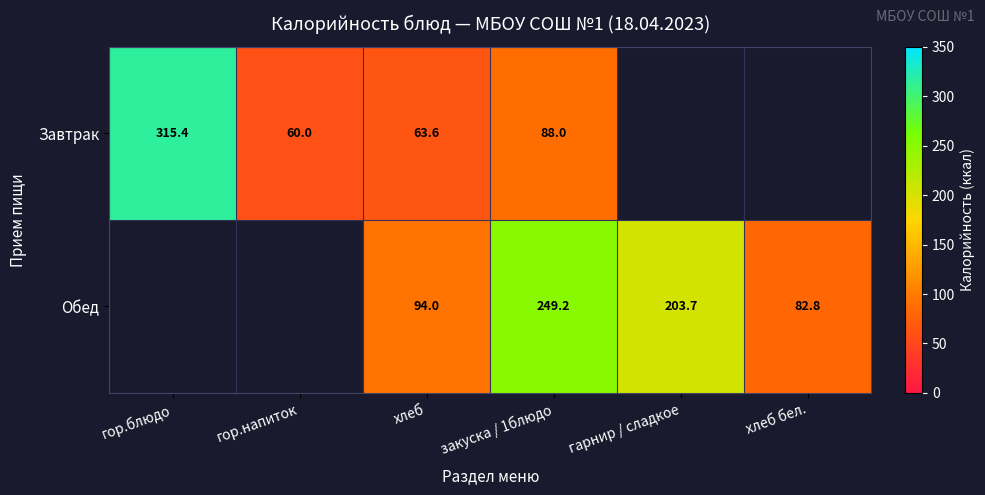

The value of Обед at закуска / 1блюдо is 249.2. True or false?

True